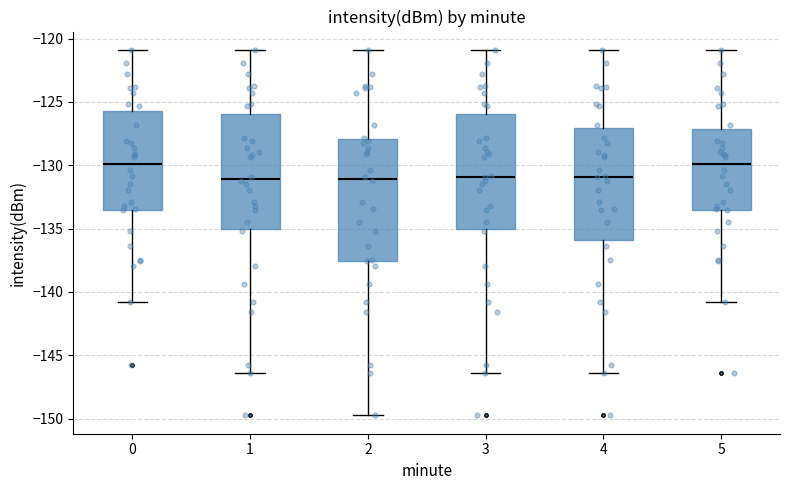

Reading left to right, read every box against the y-axis: the position of its median line, the range the box covers, and the ends of its whiskers. The values are not printed on the chart, so give them approximately, as read against the axis.

0: median -130.0, box -133.5 to -125.5, whiskers -141.0 to -121.0
1: median -131.0, box -135.0 to -126.0, whiskers -146.5 to -121.0
2: median -131.0, box -137.5 to -128.0, whiskers -150.0 to -121.0
3: median -131.0, box -135.0 to -126.0, whiskers -146.5 to -121.0
4: median -131.0, box -136.0 to -127.0, whiskers -146.5 to -121.0
5: median -130.0, box -133.5 to -127.0, whiskers -141.0 to -121.0